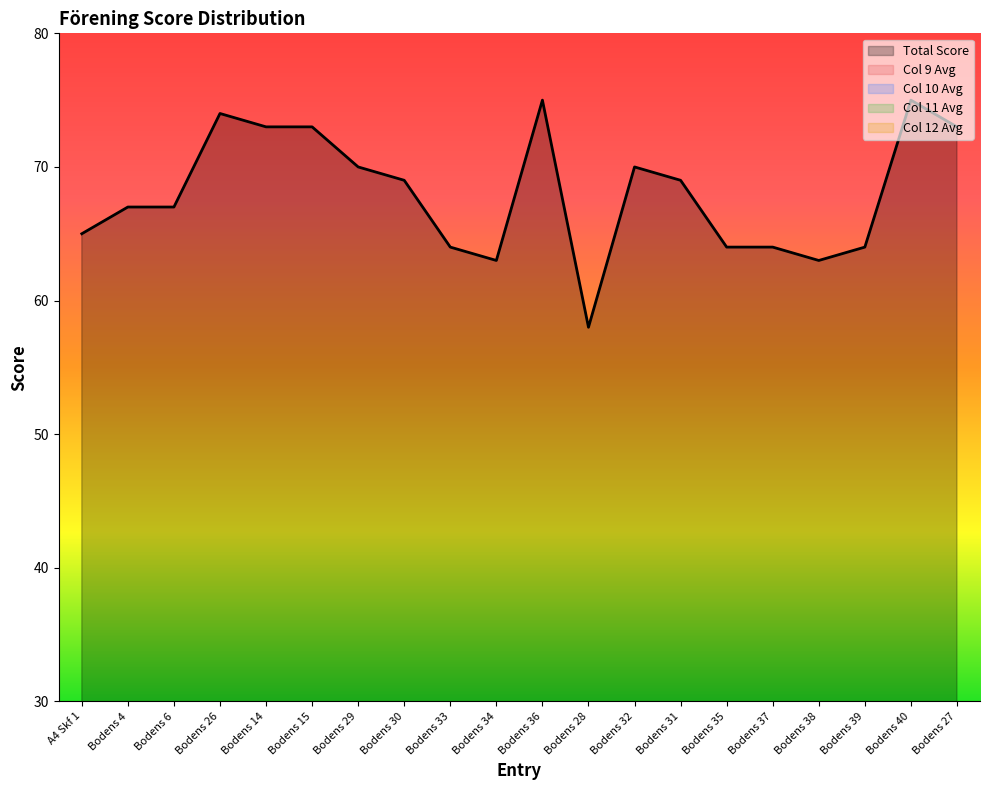

What is the lowest value of the avg_col11 series?

8